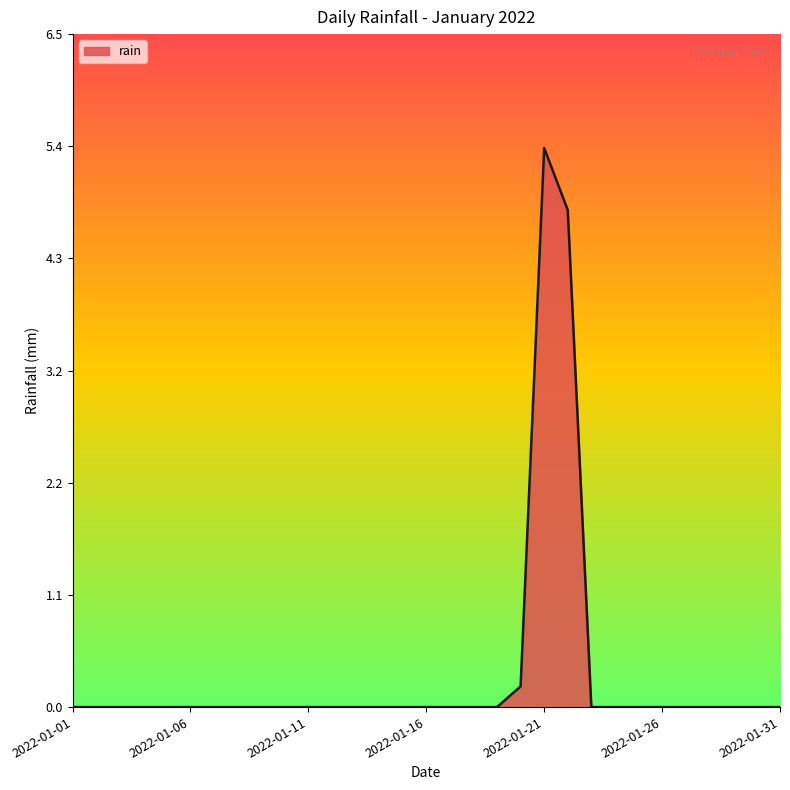

What is the difference between the maximum and minimum values?

5.4